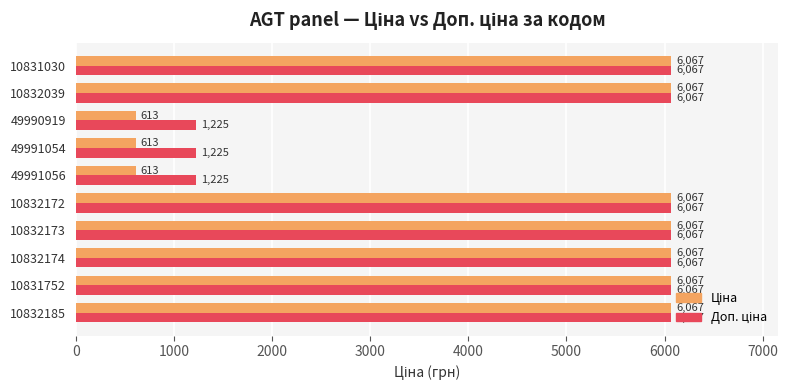

At how many categories does at least one series exceed 4791?

7